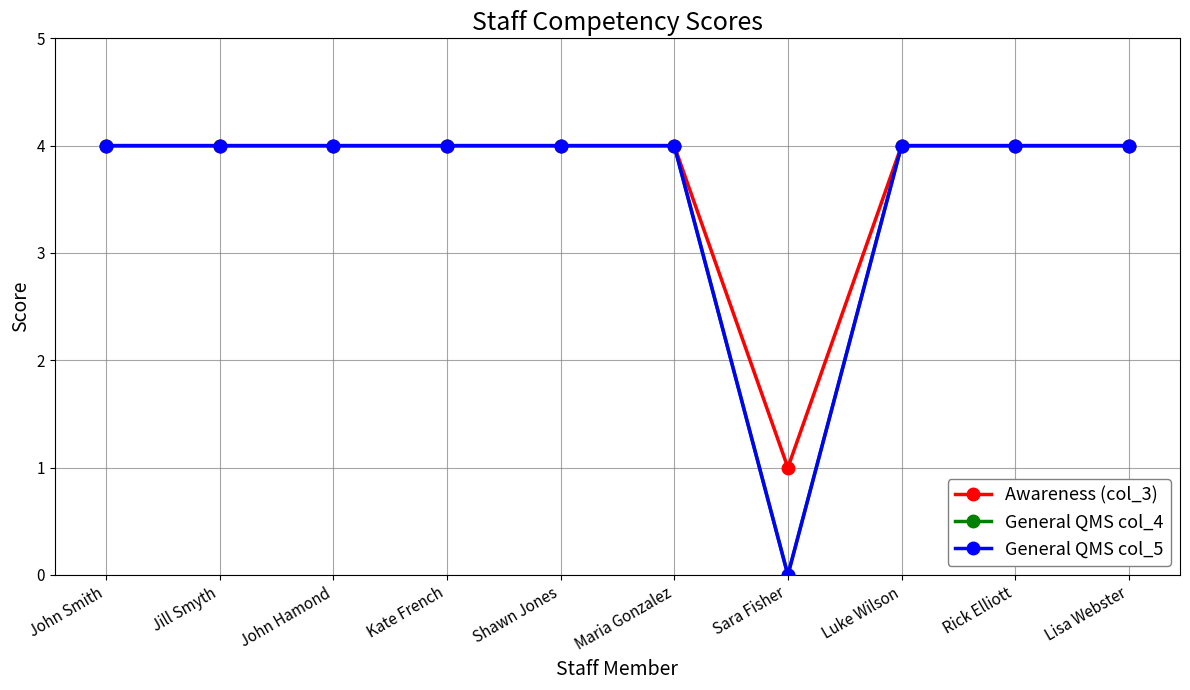

Is this an area chart (filled region under the line)?

No